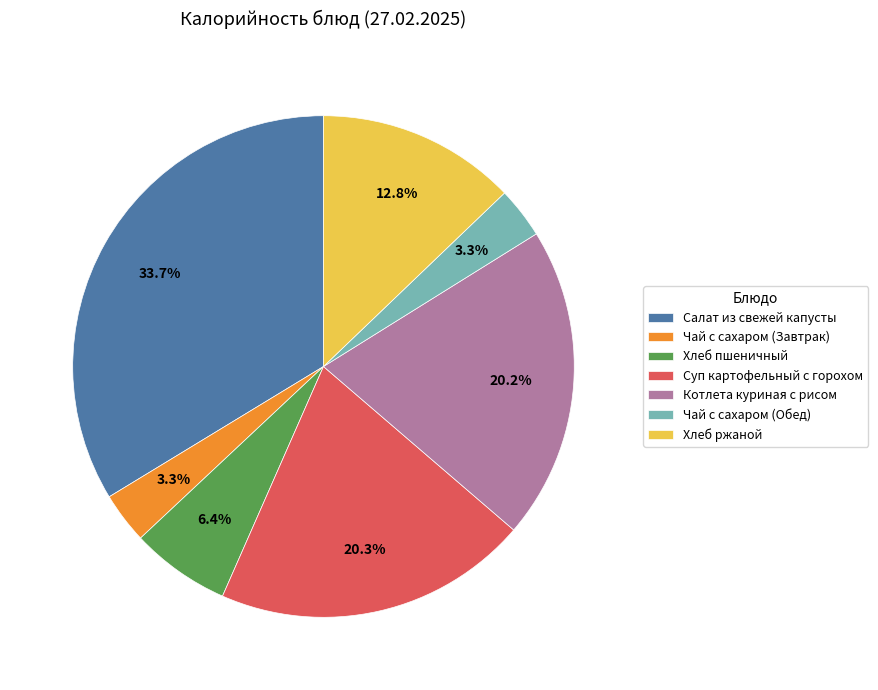

To the nearest percent, what is the average slice percentage?

14%